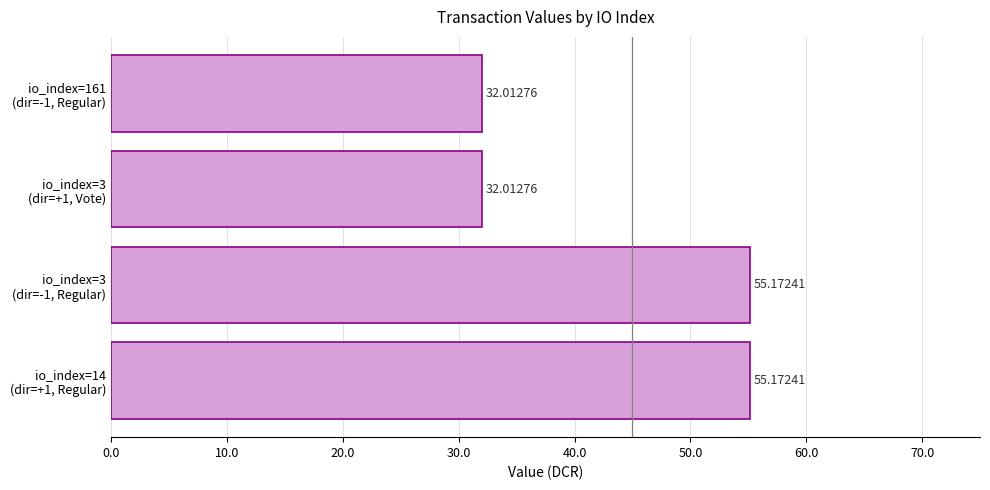

What is the sum of all values?

174.4